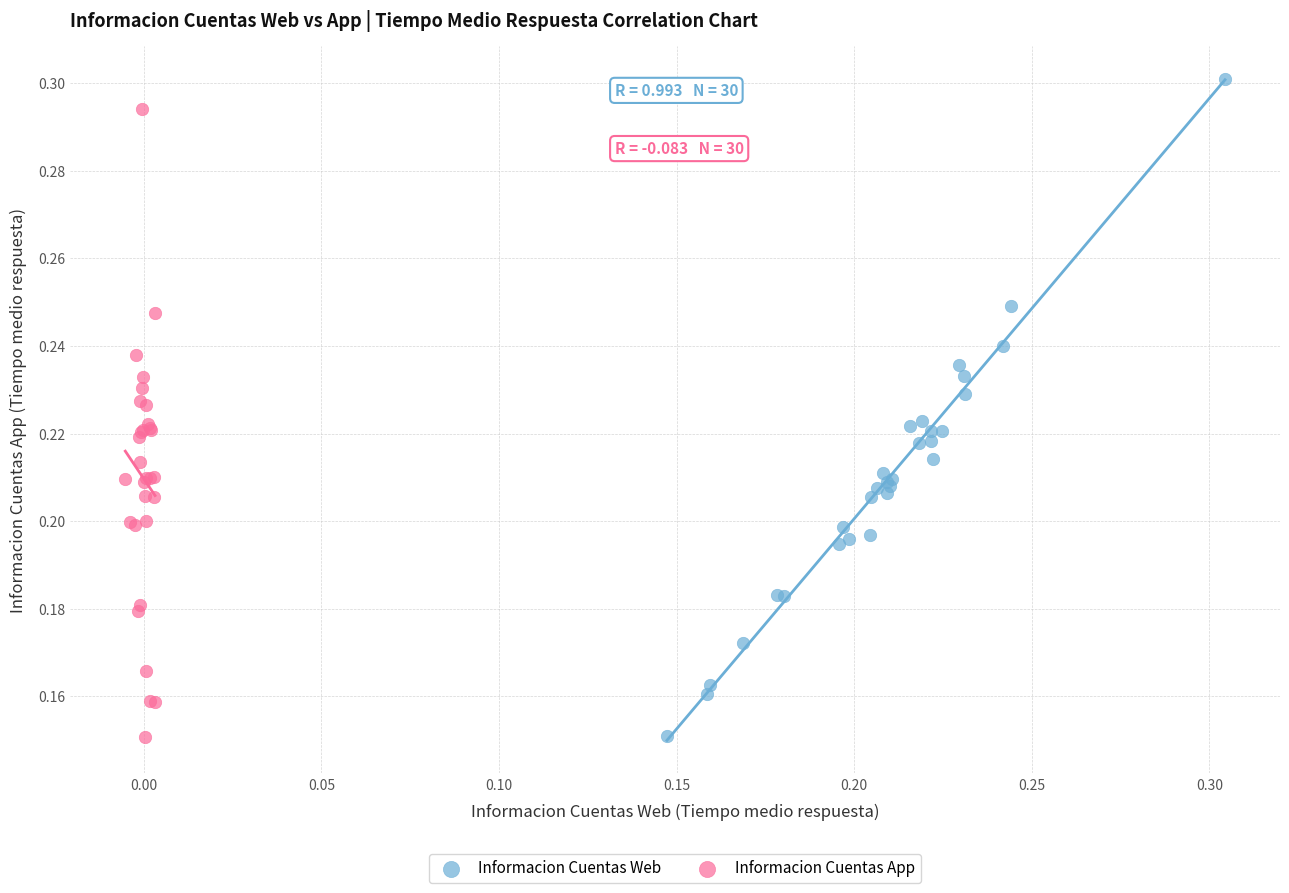

Which series has the widest spread of Y values?

Informacion Cuentas Web